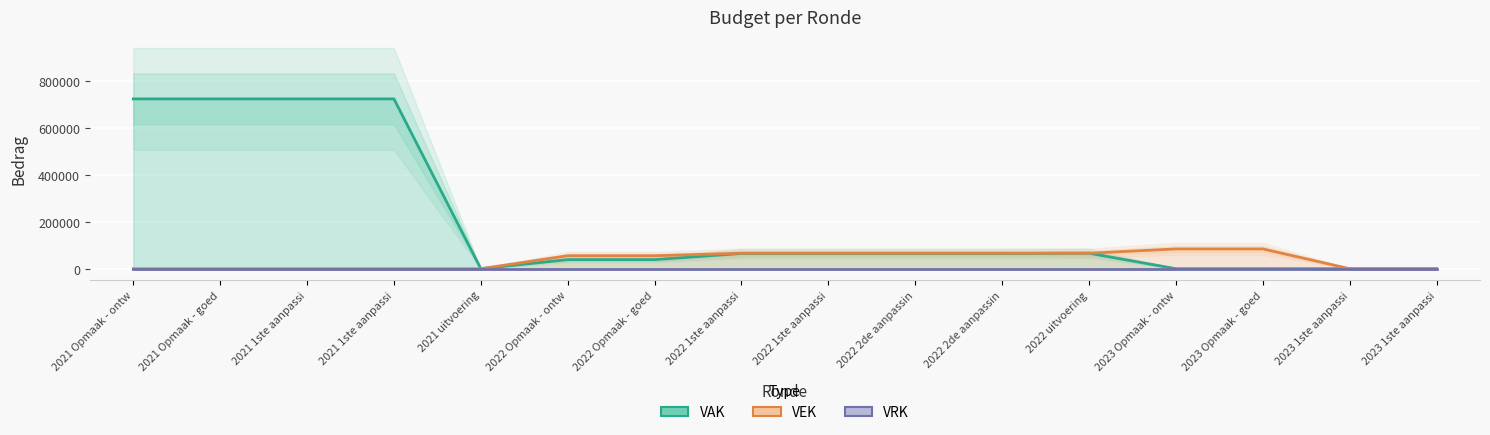

How many VEK values are between 0 and 65825?

14